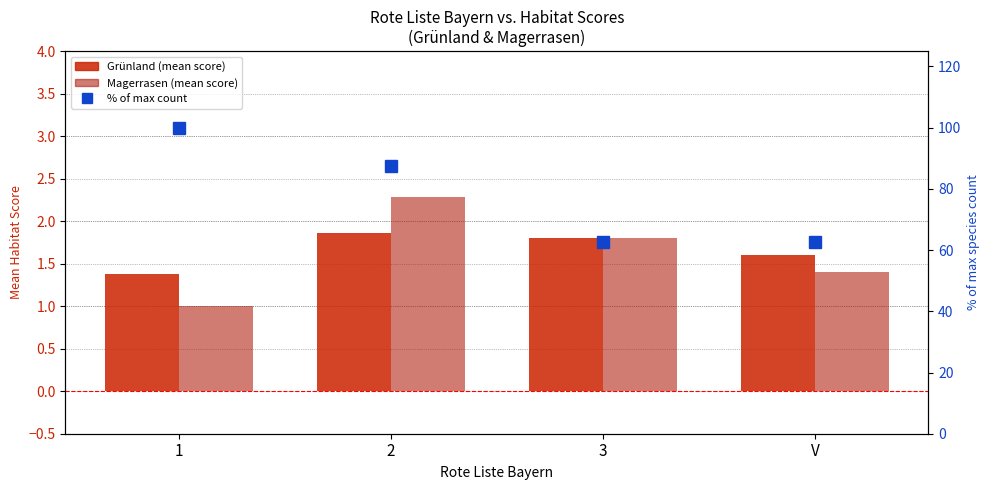

What is the sum of the Grünland (mean score) values at V and 1?

3.0